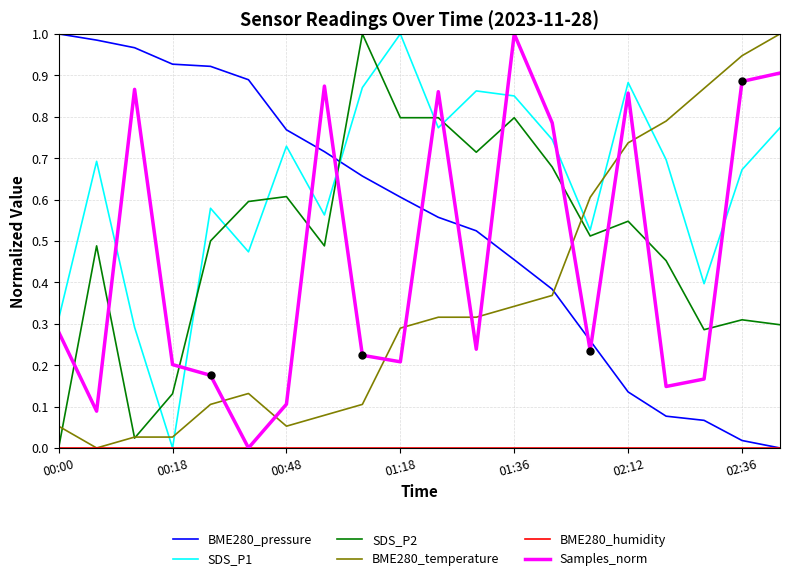

What is the difference between the maximum and minimum values in the BME280_temperature series?

1.0